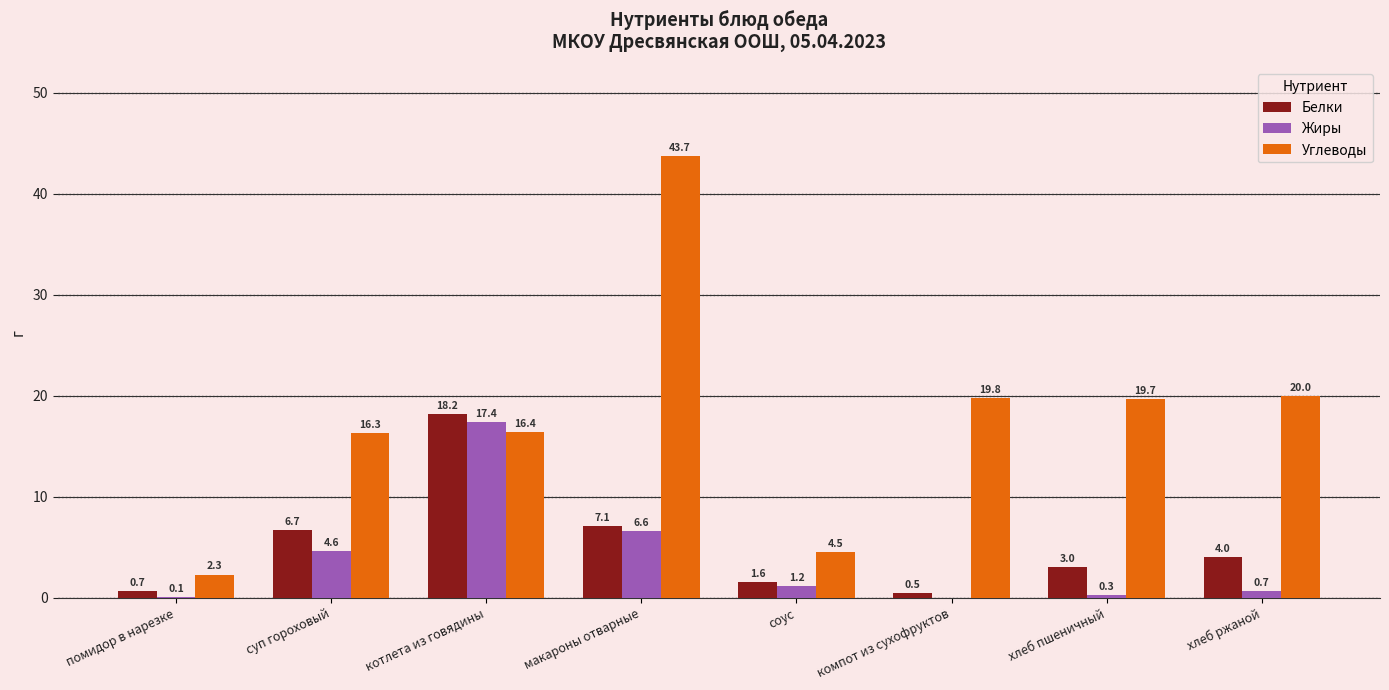

Which series has the largest total across all categories?

Углеводы